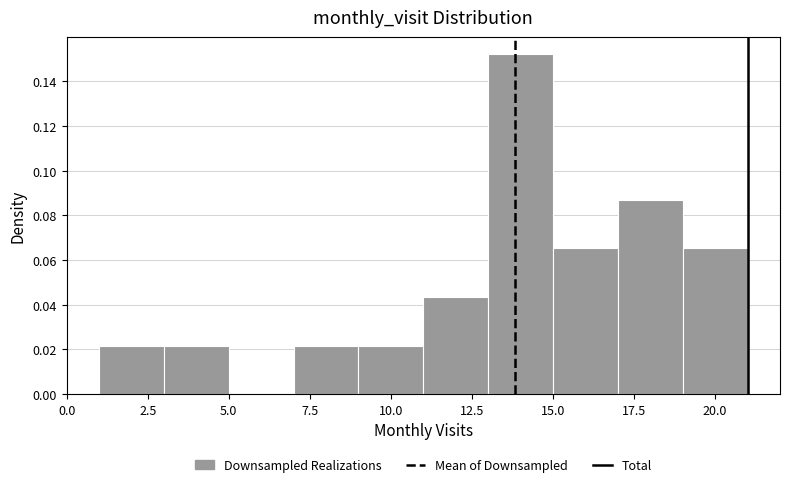

Which range on the x-axis has the tallest bar?

13 to 15